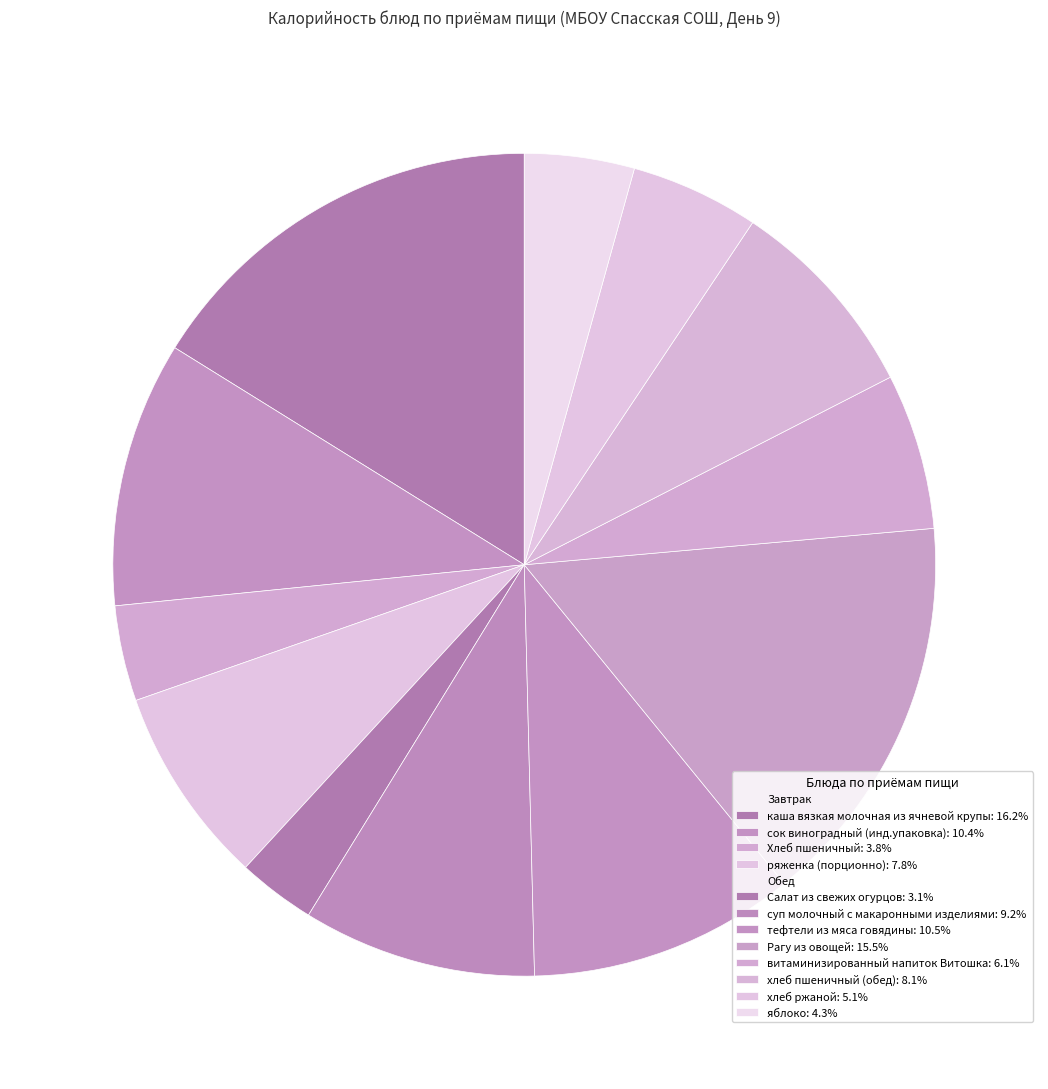

Count the number of slices in the pie.

12